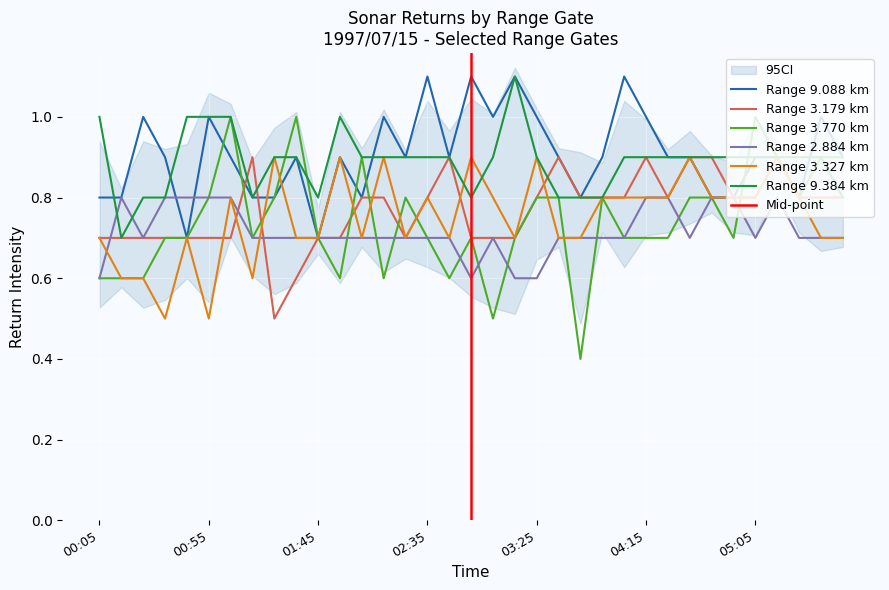

Does the chart display data point markers on the line(s)?

No